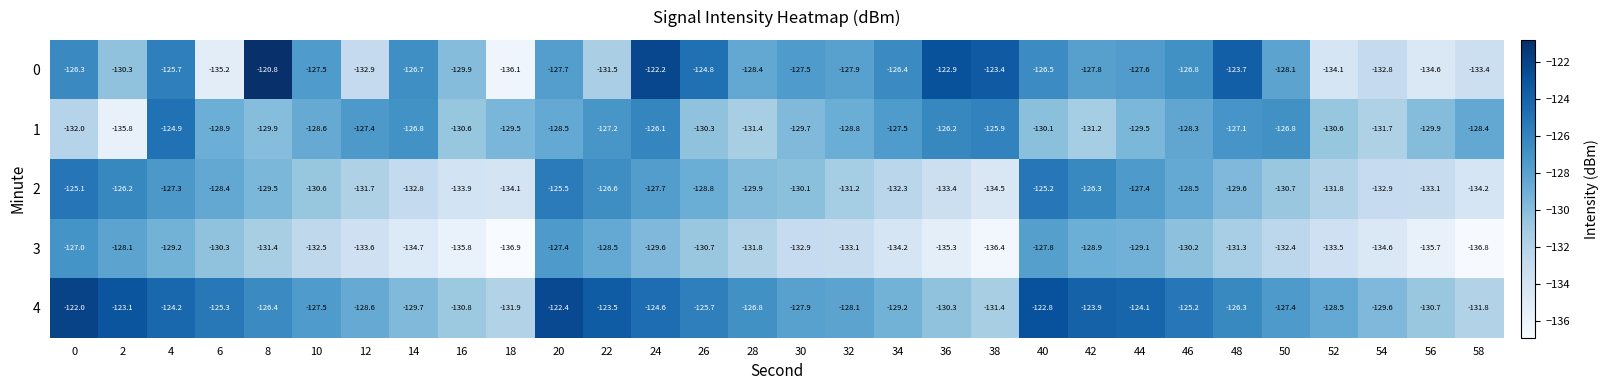

What is the total value across all series at 6?

-648.1